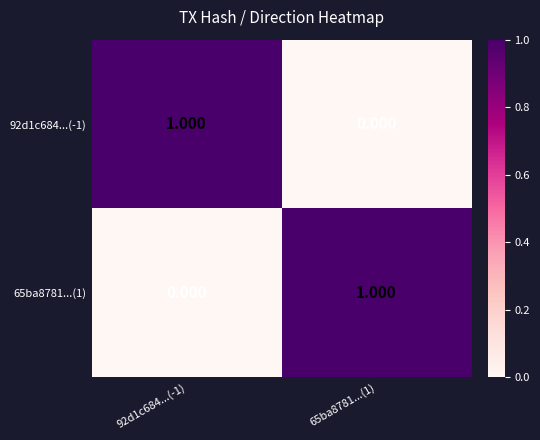

Count the number of categories in the chart.

2